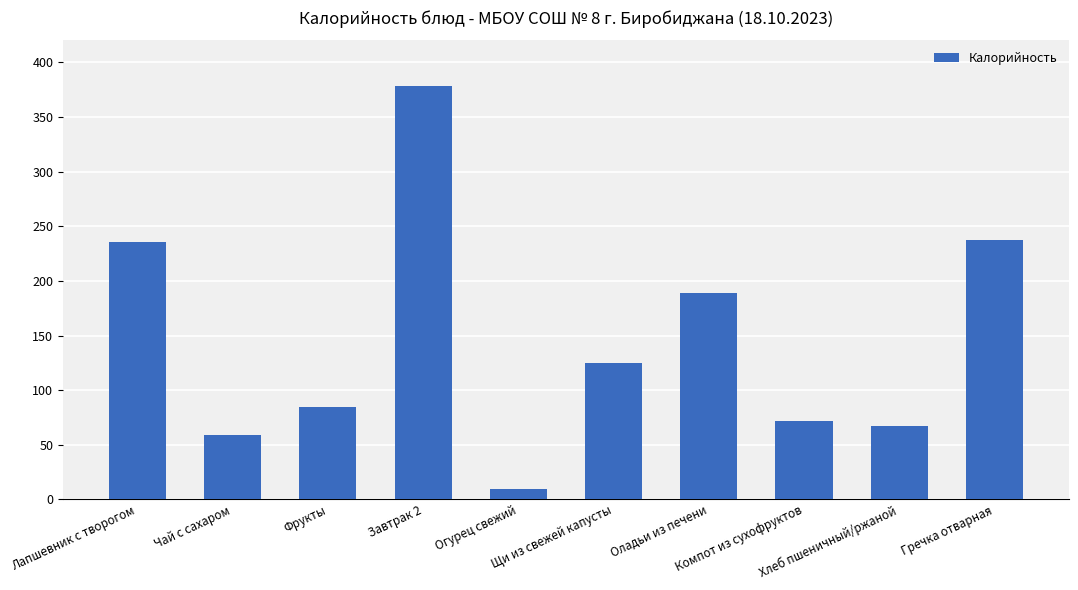

The value at Компот из сухофруктов is 93.5. True or false?

False